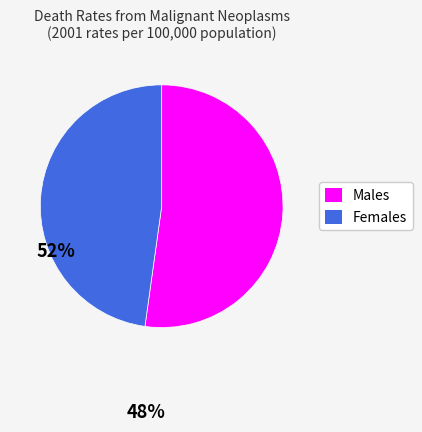

Is there any slice that represents more than half of the pie?

Yes